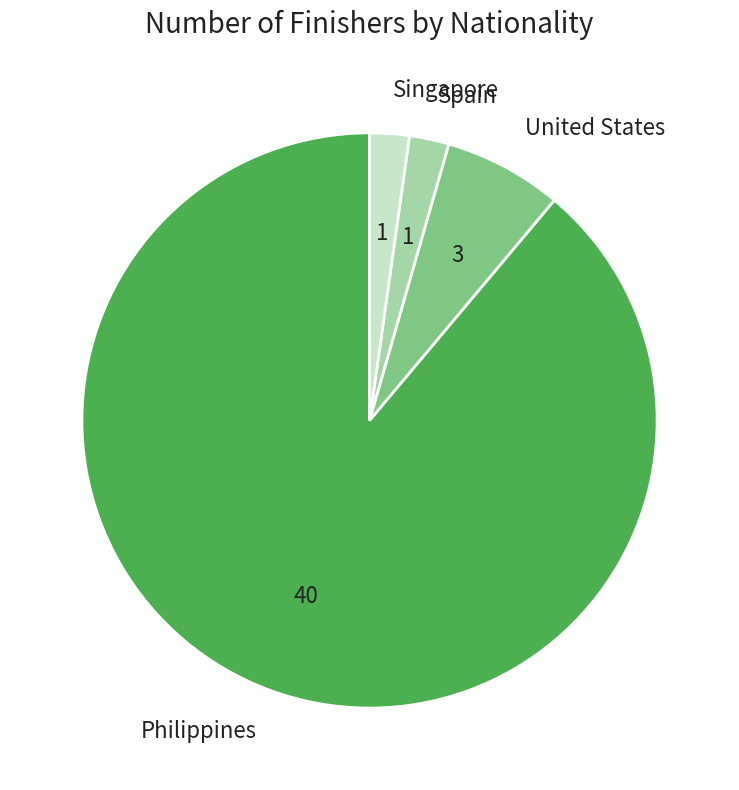

What is the ratio of the value at Philippines to the value at Singapore?

40.0